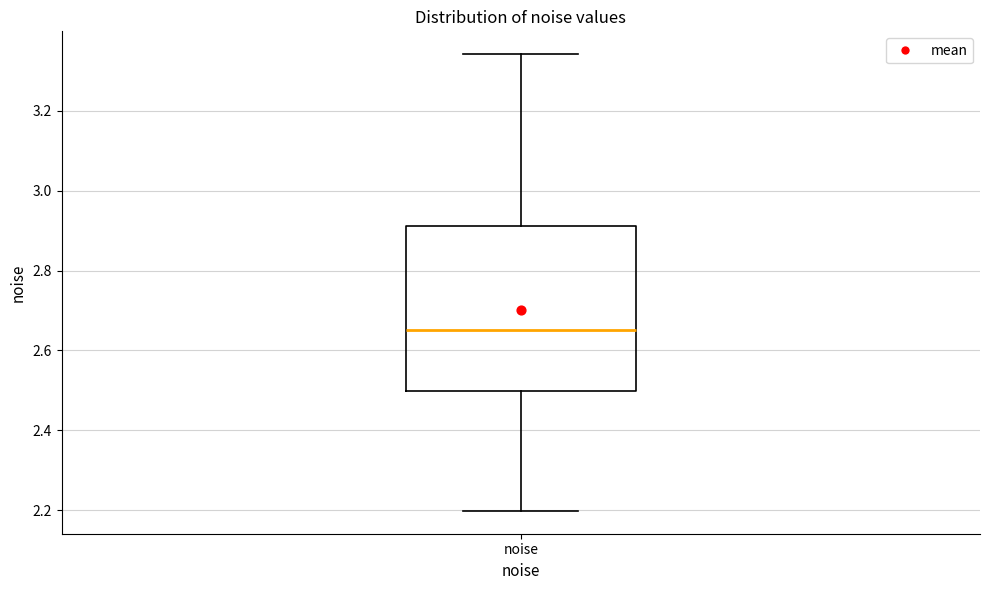

Read this box plot against the y-axis: the position of the median line, the range covered by the box, and the ends of both whiskers. The values are not printed on the chart, so give them approximately, as read against the axis.

median 2.66, box 2.50 to 2.92, whiskers 2.20 to 3.34